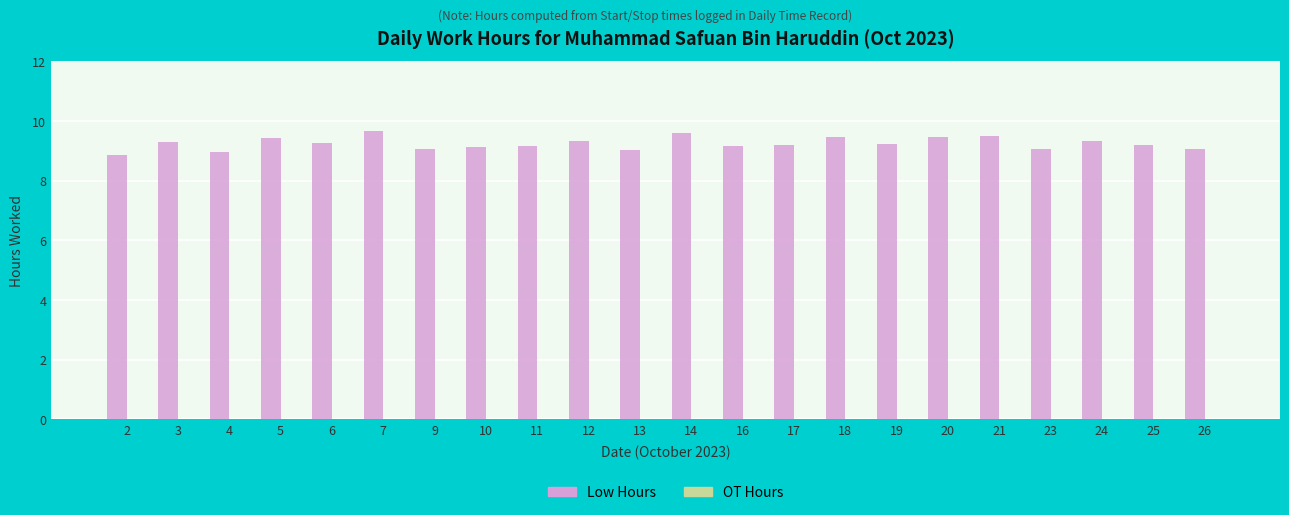

The chart shows a value of 15.2 at 9. True or false?

False